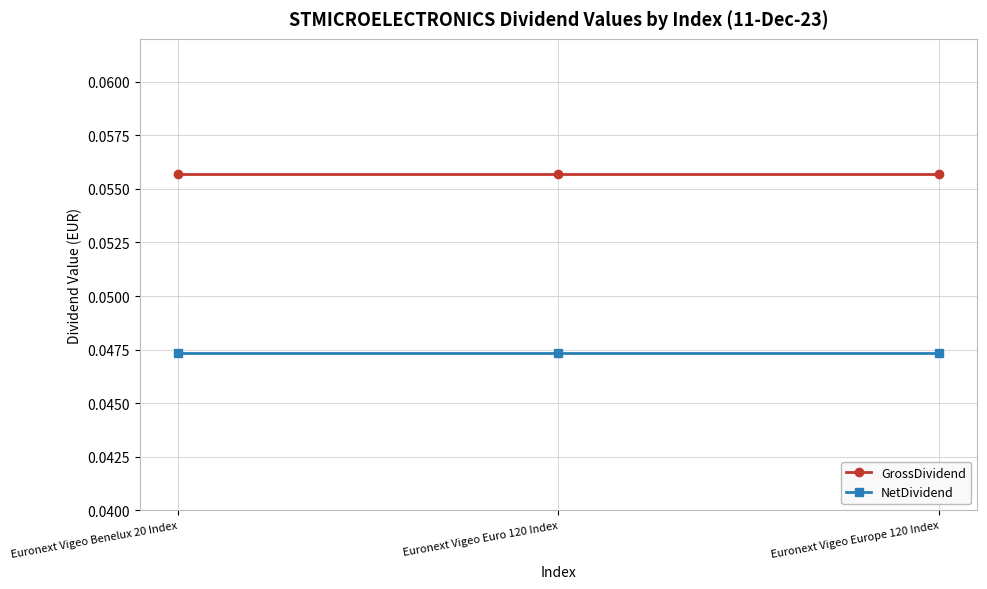

What position from the left is Euronext Vigeo Benelux 20 Index?

1